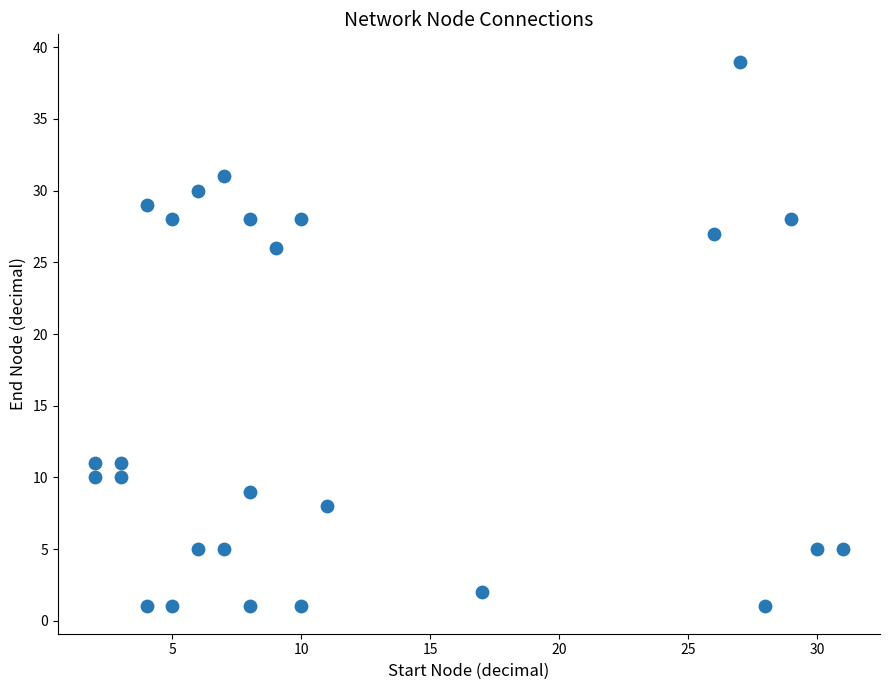

What is the range of X values (max minus min)?

29